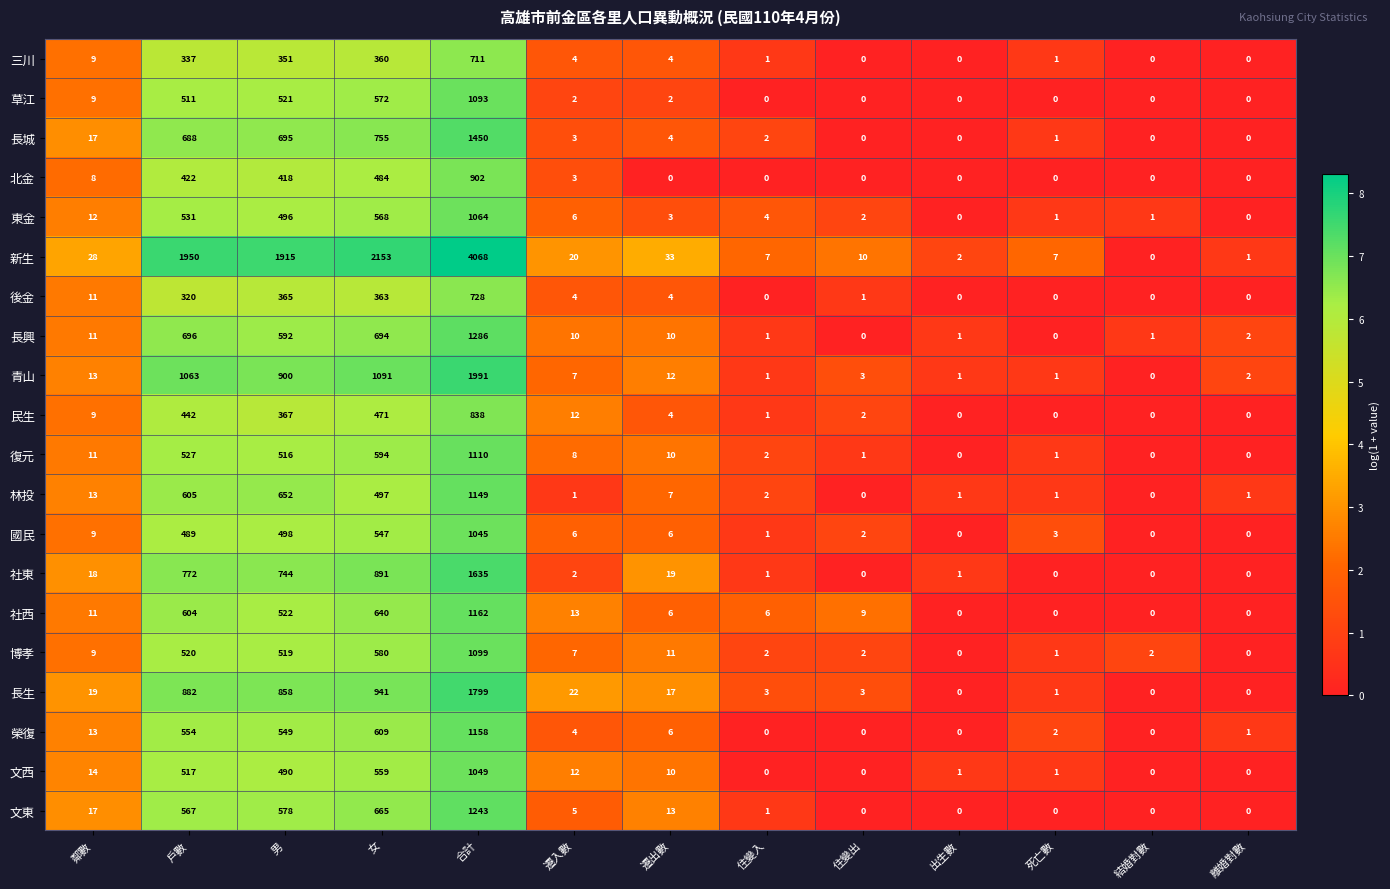

Count the number of data series in this chart.

20